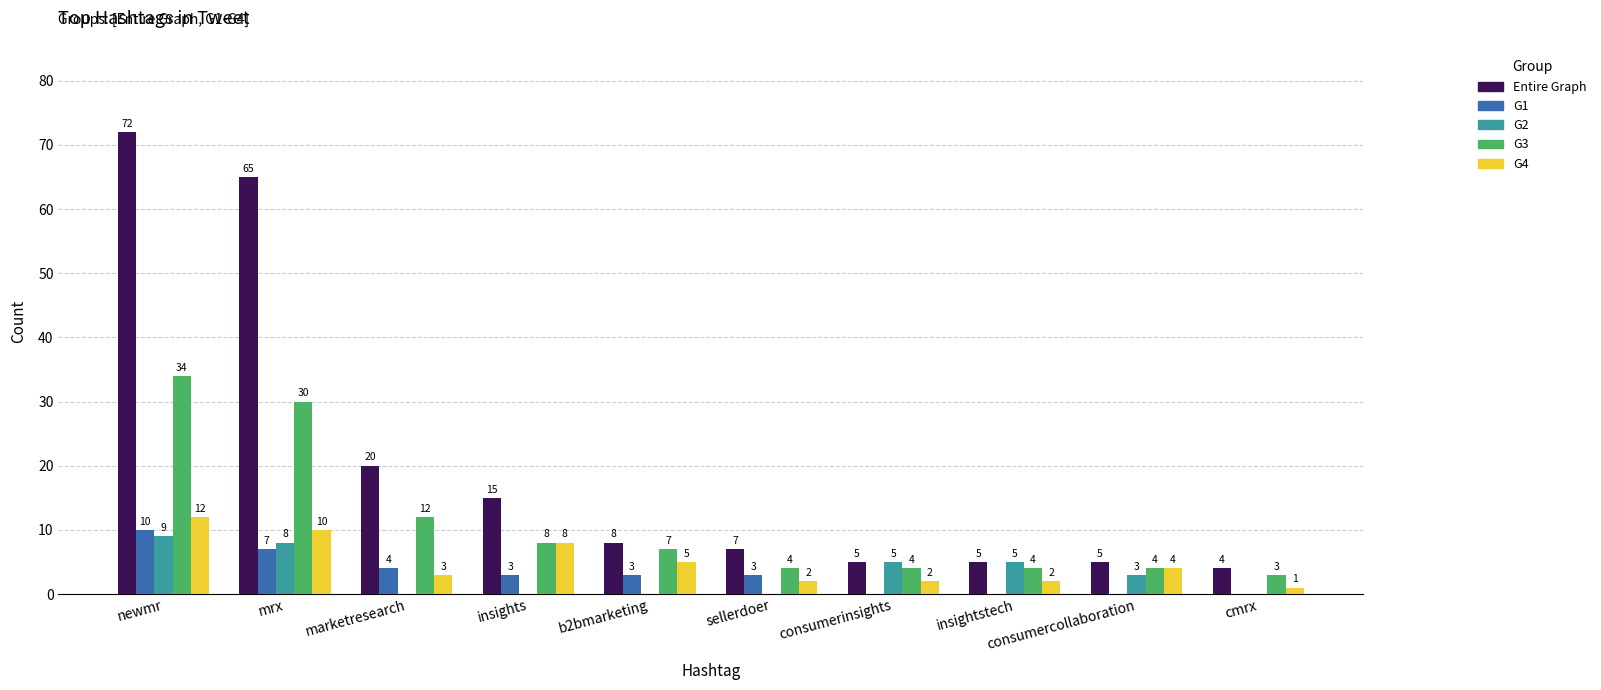

Which series has the largest total across all categories?

Entire Graph